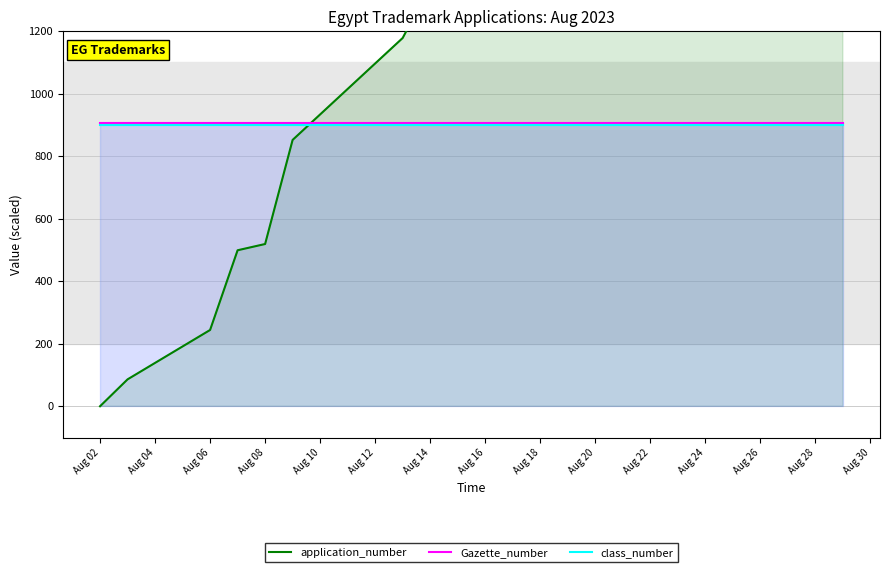

What is the label of the 18th point from the right?

Aug 02